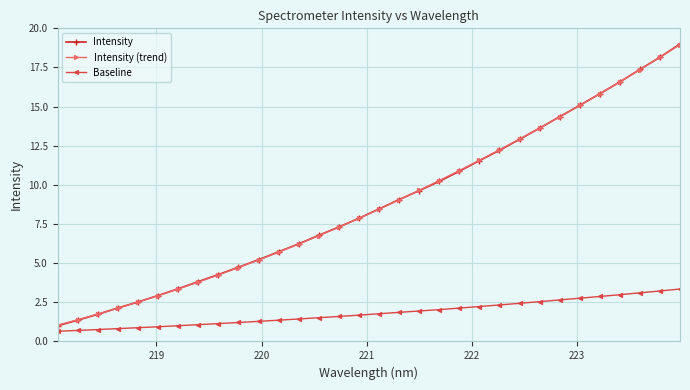

True or false: Intensity (trend) has more than 2 interior local peaks.

False